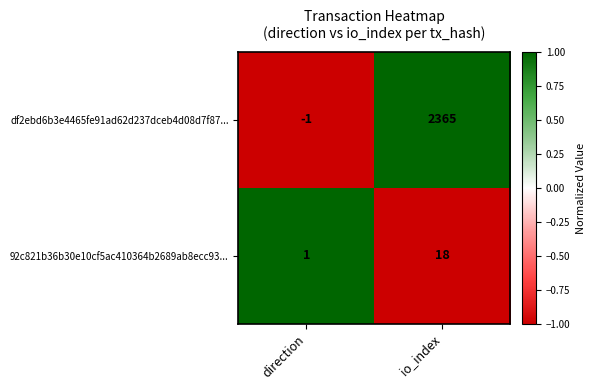

How many values in the df2ebd6b3e4465fe91ad62d237dceb4d08d7f87... series are below 2365?

1